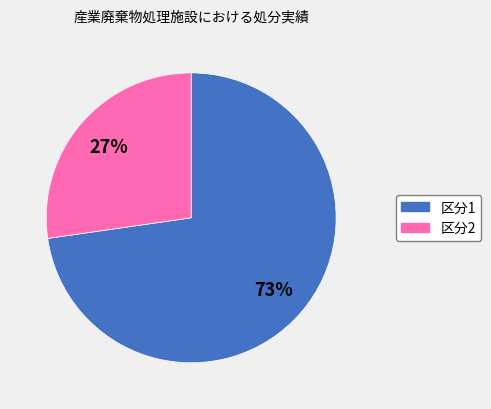

To the nearest percent, what is the average slice percentage?

50%